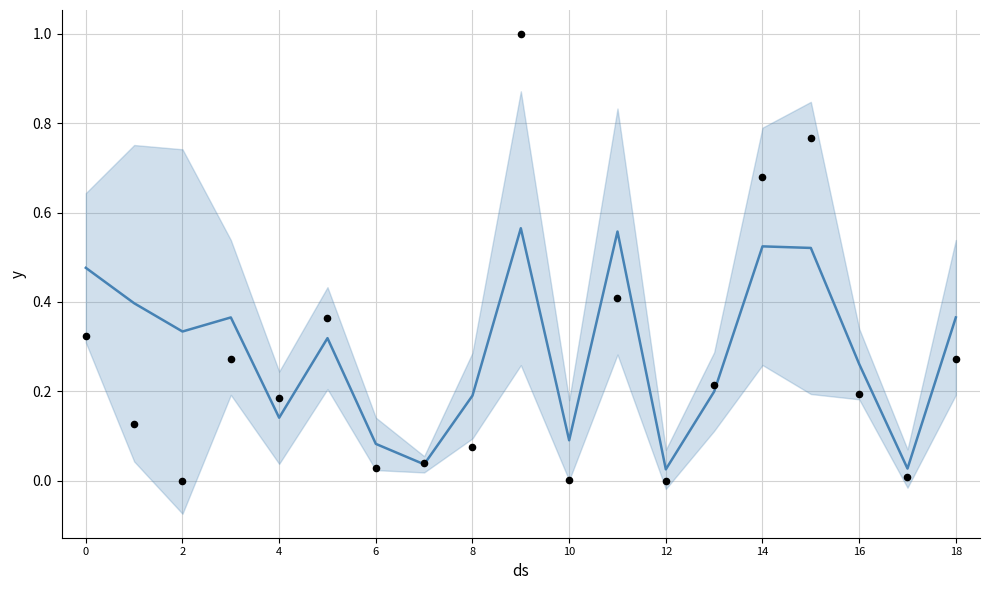

What is the total value across all series at 13?

0.4